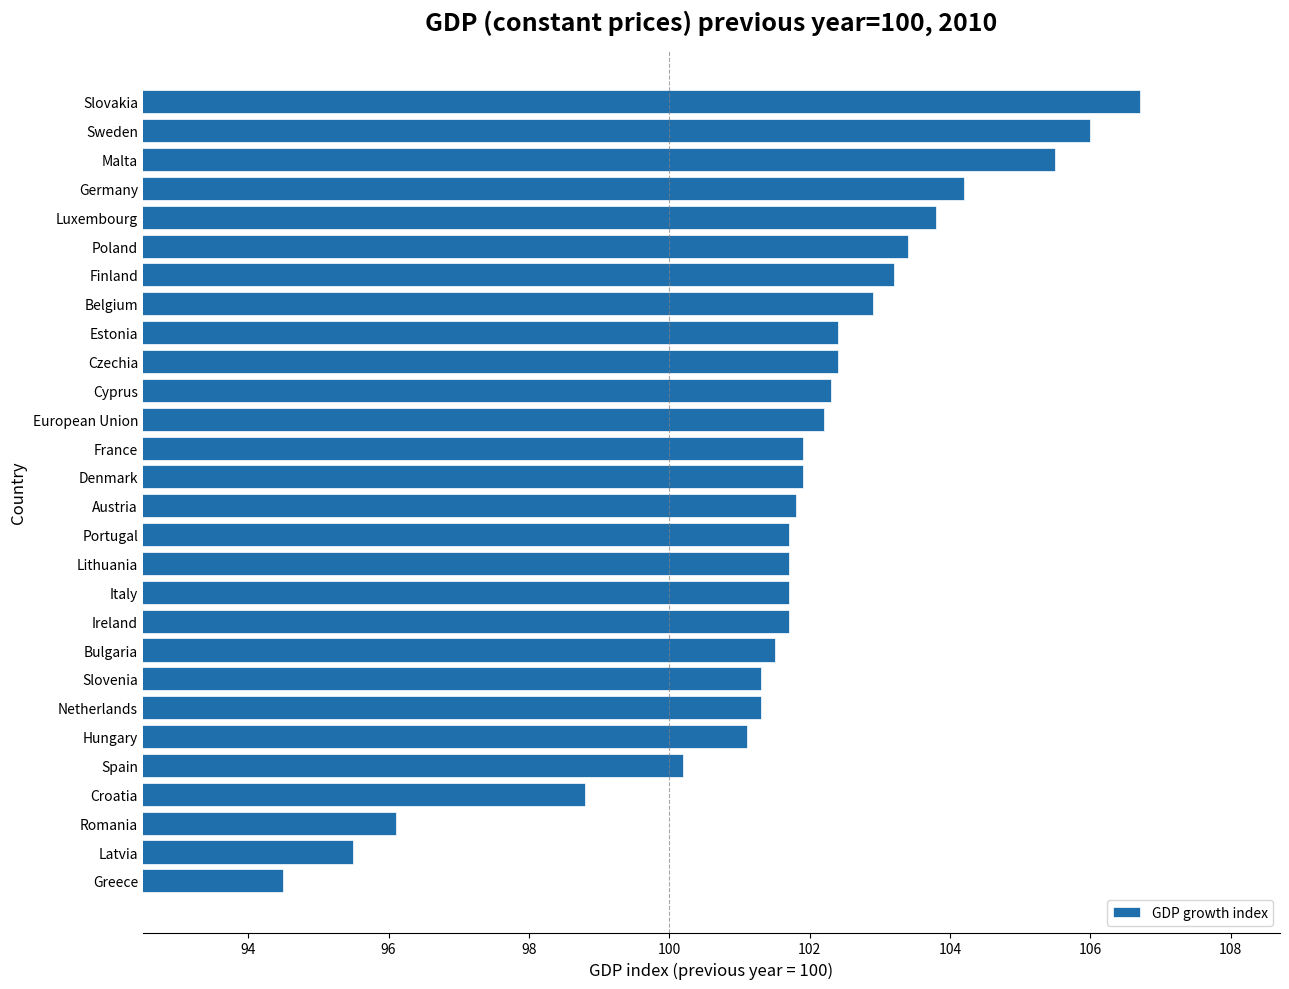

At which category does the chart reach its peak across all series?

Slovakia